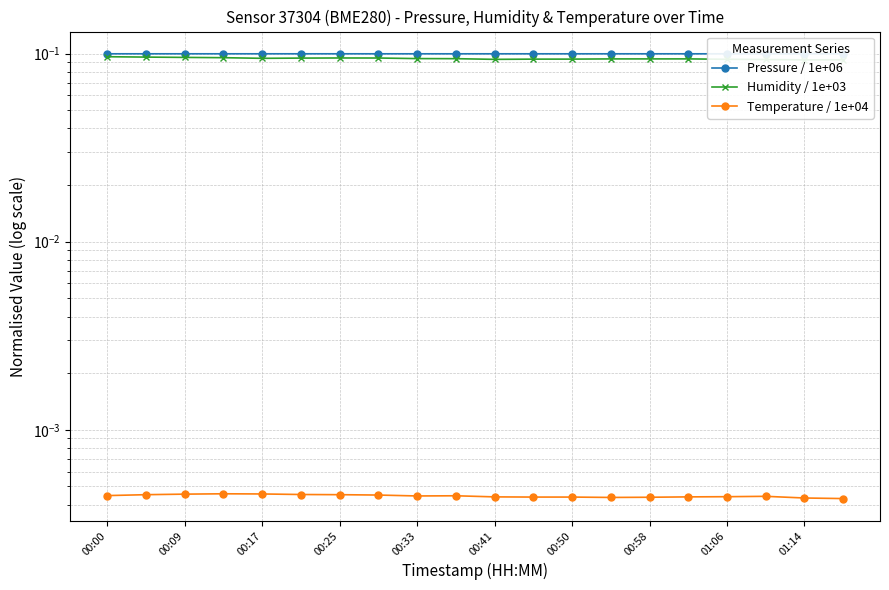

True or false: Temperature / 1e+04 and Pressure / 1e+06 cross at least once.

False